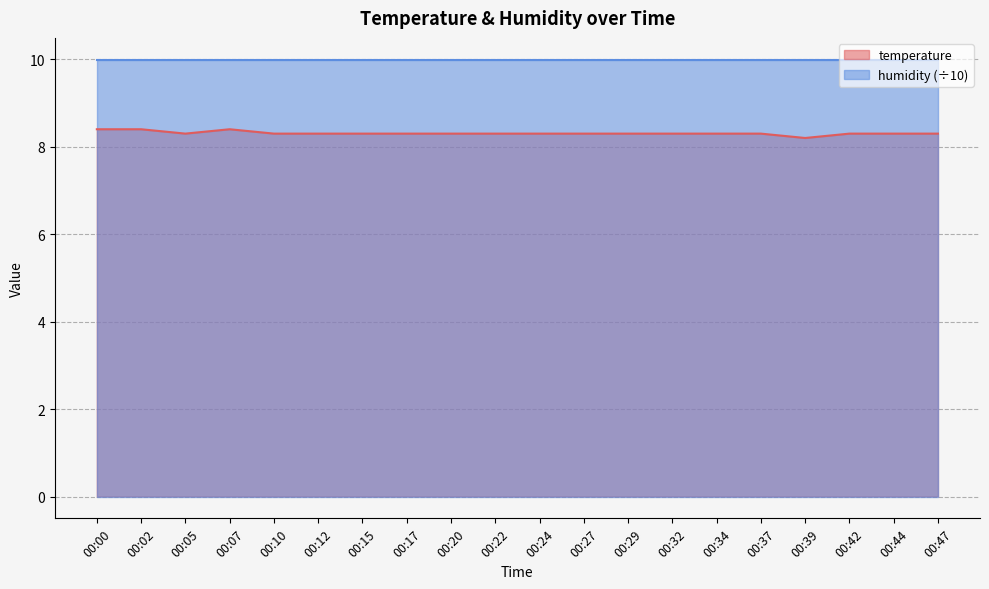

Between 00:27 and 00:29, which is larger?

00:27